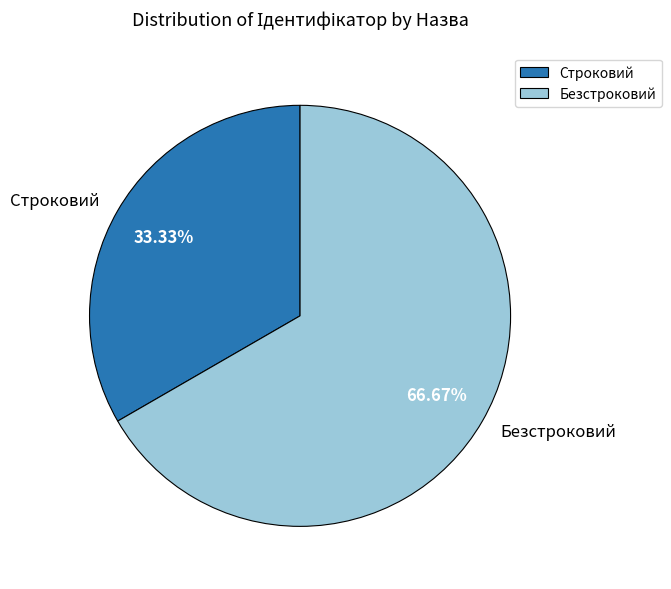

What percentage is the Безстроковий slice, to the nearest percent?

67%